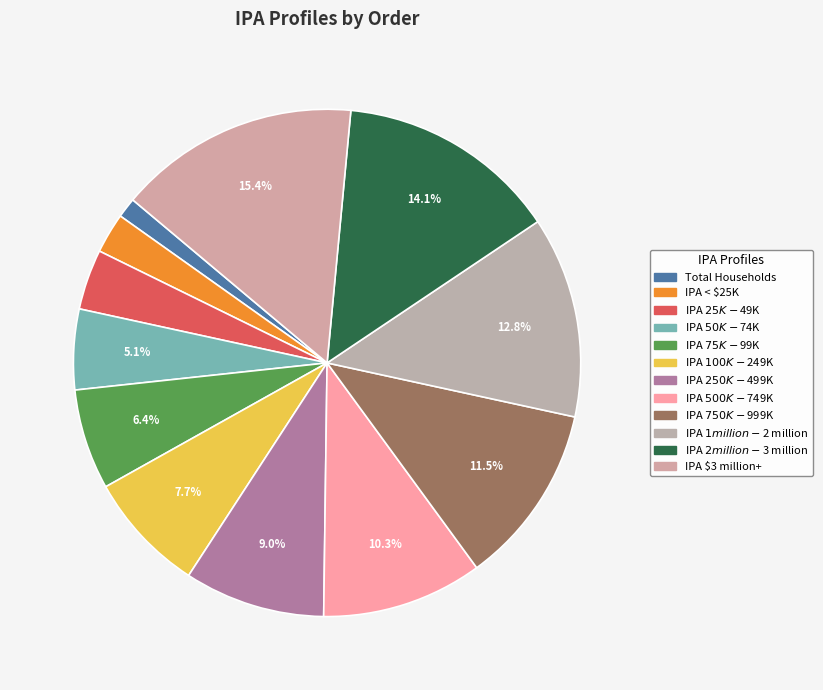

What is the total percentage of IPA $500K-$749K and IPA $2 million-$3 million?

24.4%